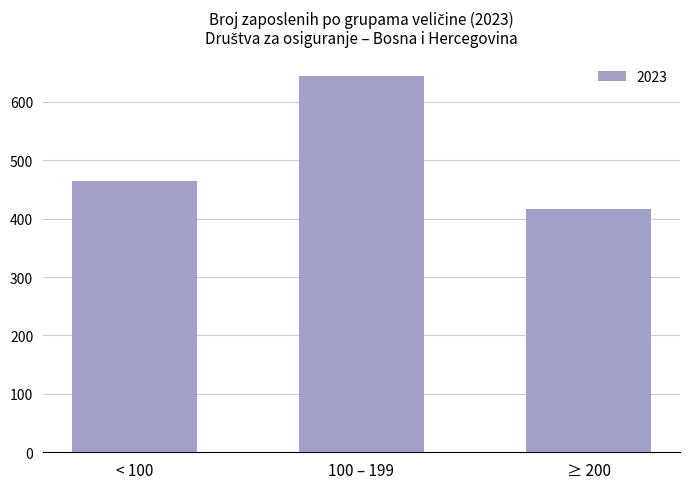

True or false: the data shows 644 at 100 – 199.

True